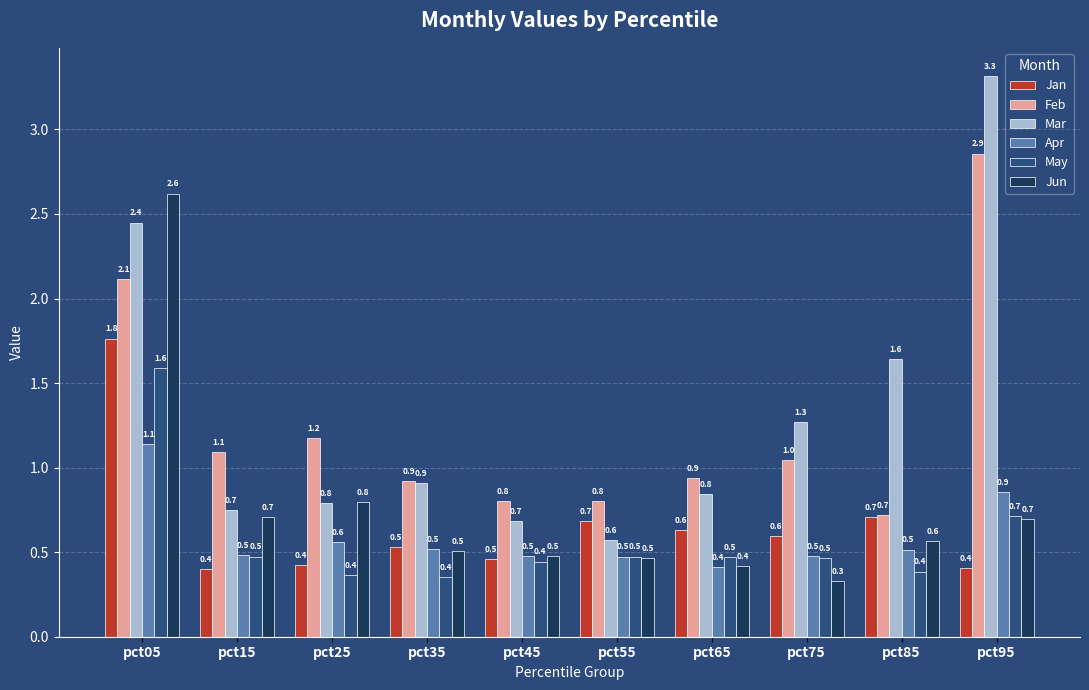

What is the difference between the maximum and minimum values in the Apr series?

0.7